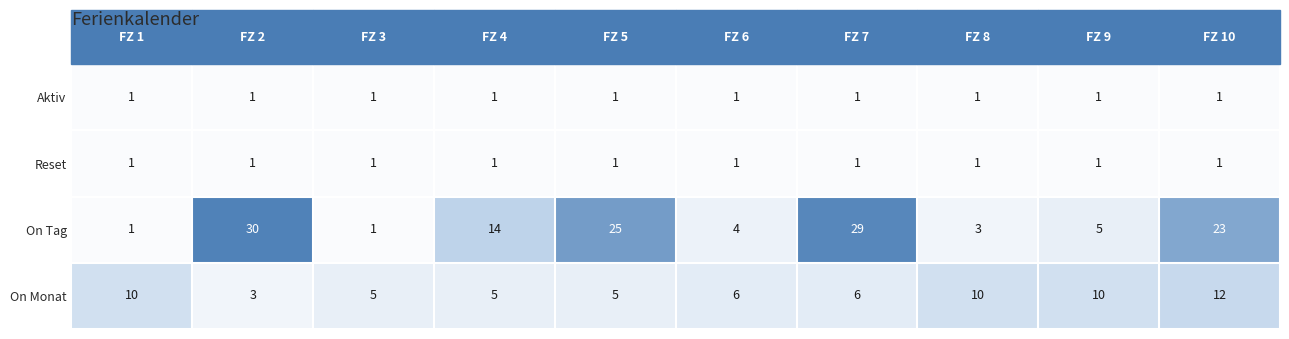

How many data points does each series have?

10